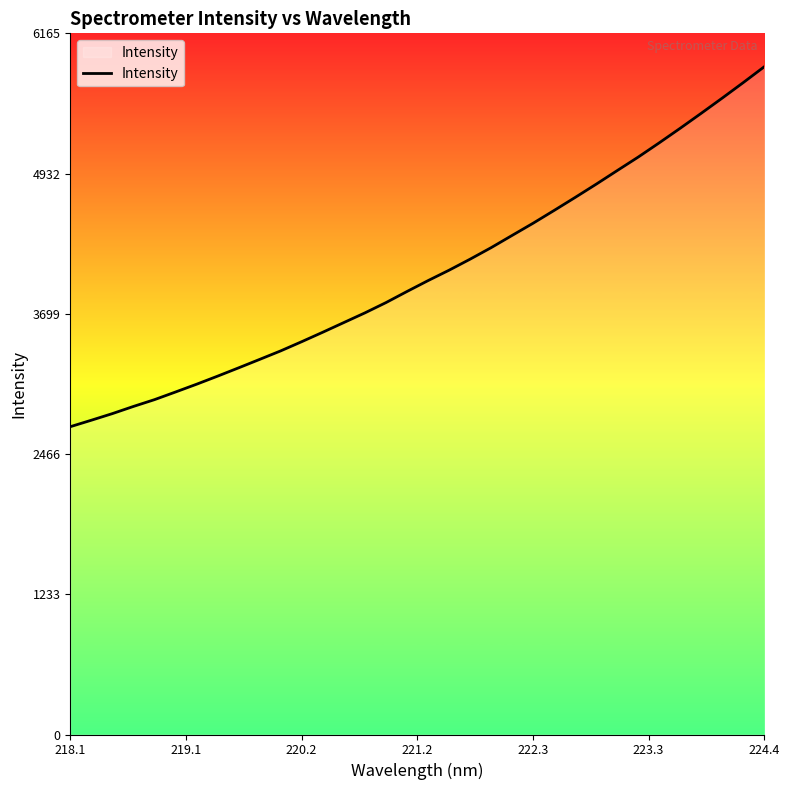

What is the difference between the maximum and minimum values?

3165.2